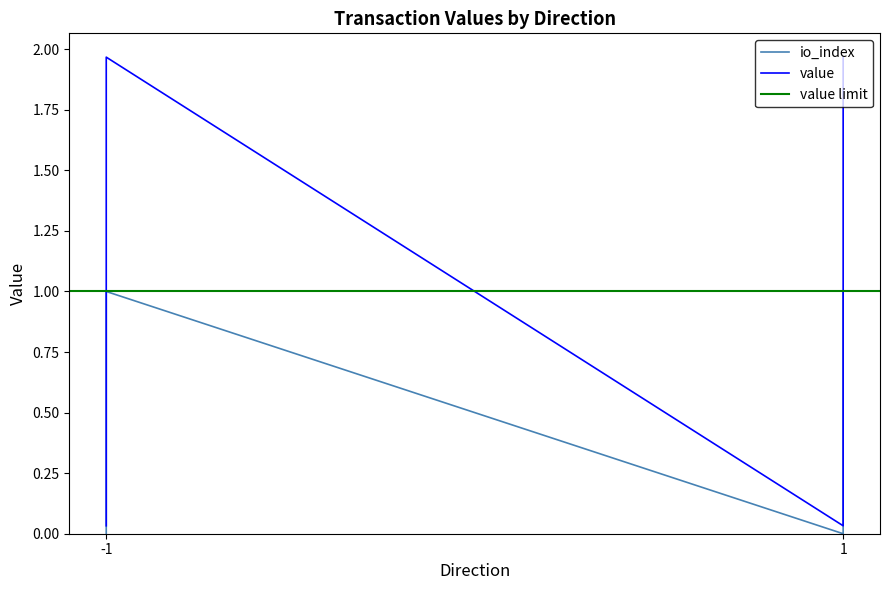

Which series has the largest total across all categories?

value